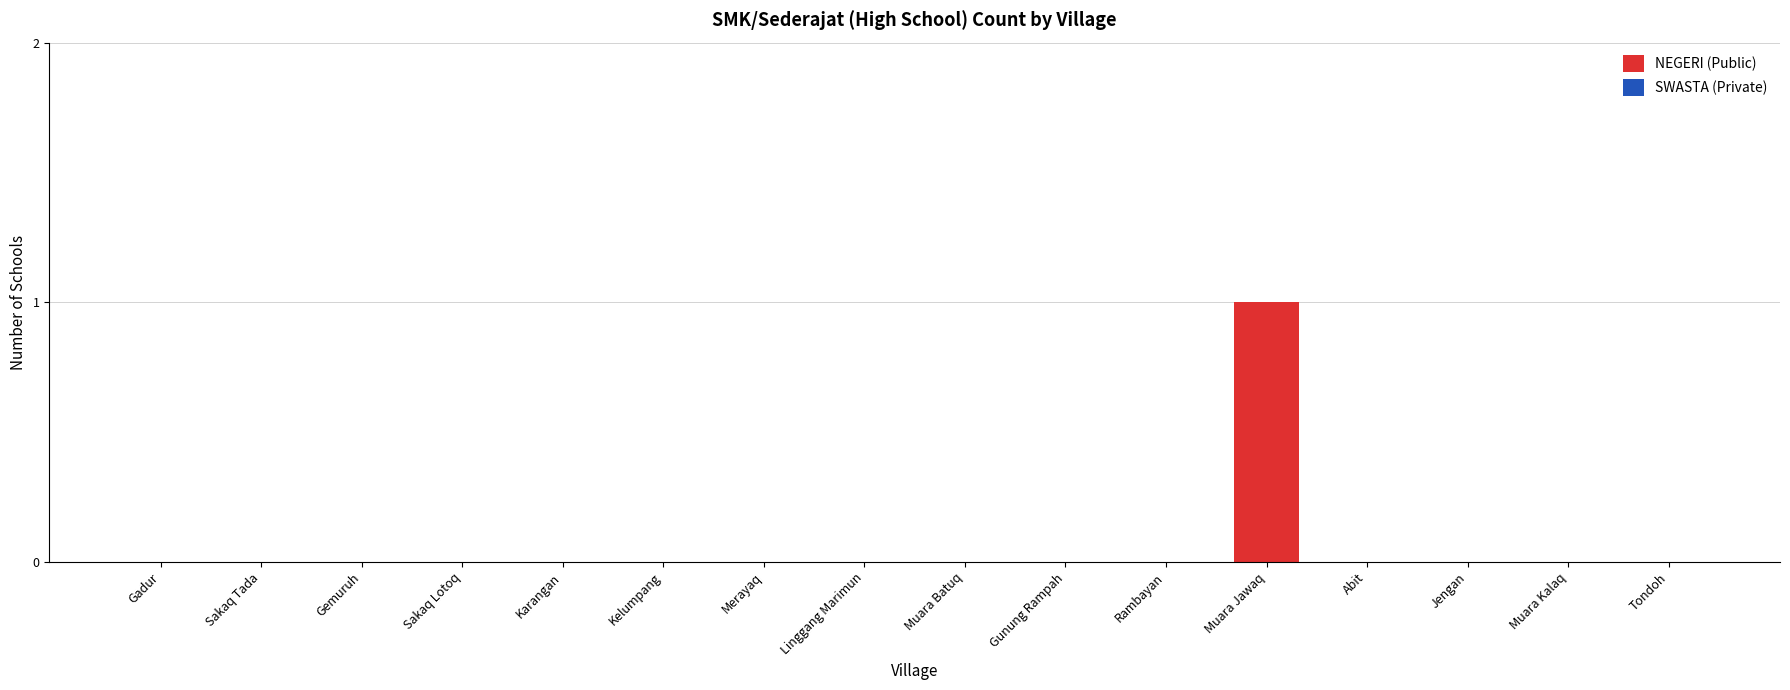

Which label corresponds to the largest value in the chart?

Muara Jawaq